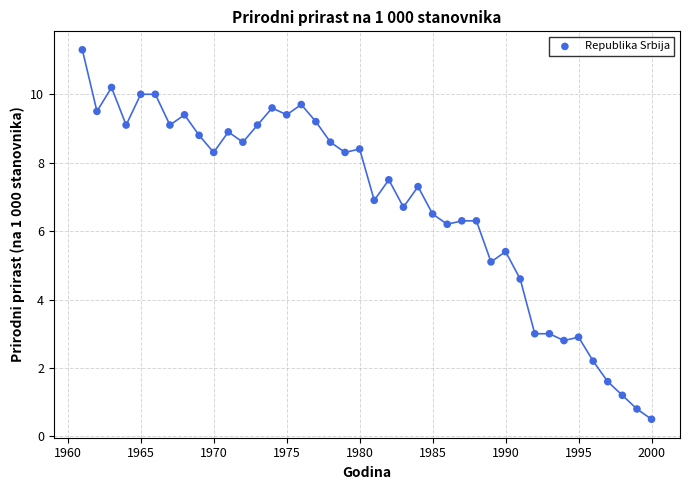

What is the range of X values (max minus min)?

39.0